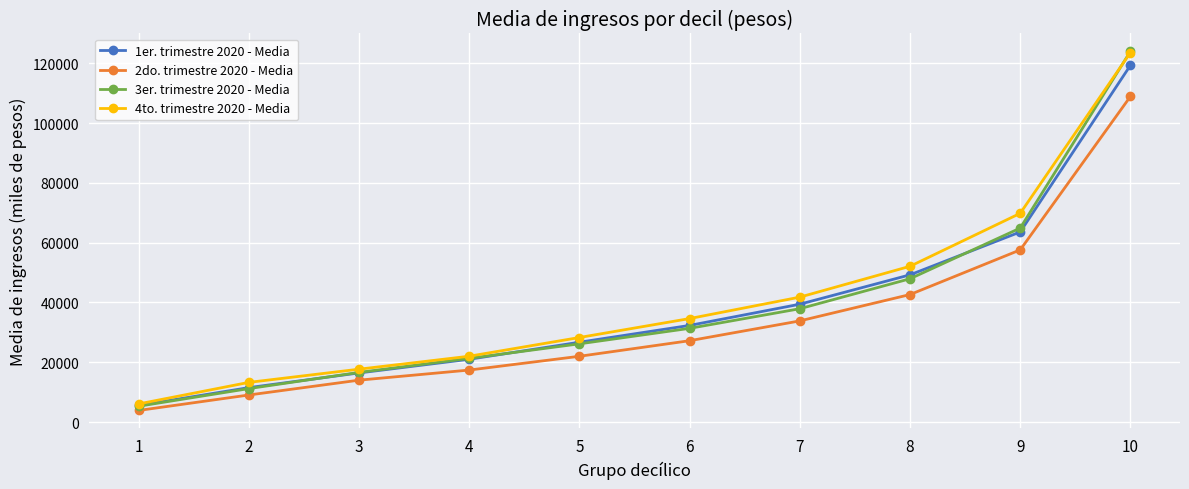

True or false: 2do. trimestre 2020 - Media has more than 1 points higher than both neighbors.

False